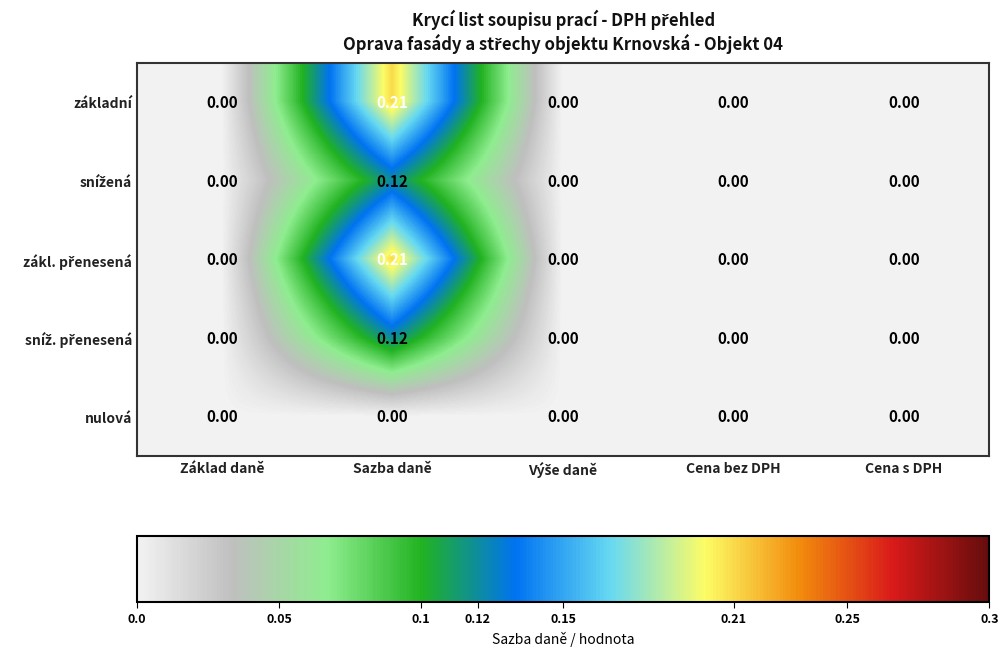

At which category is the sum across all series the highest?

Sazba daně